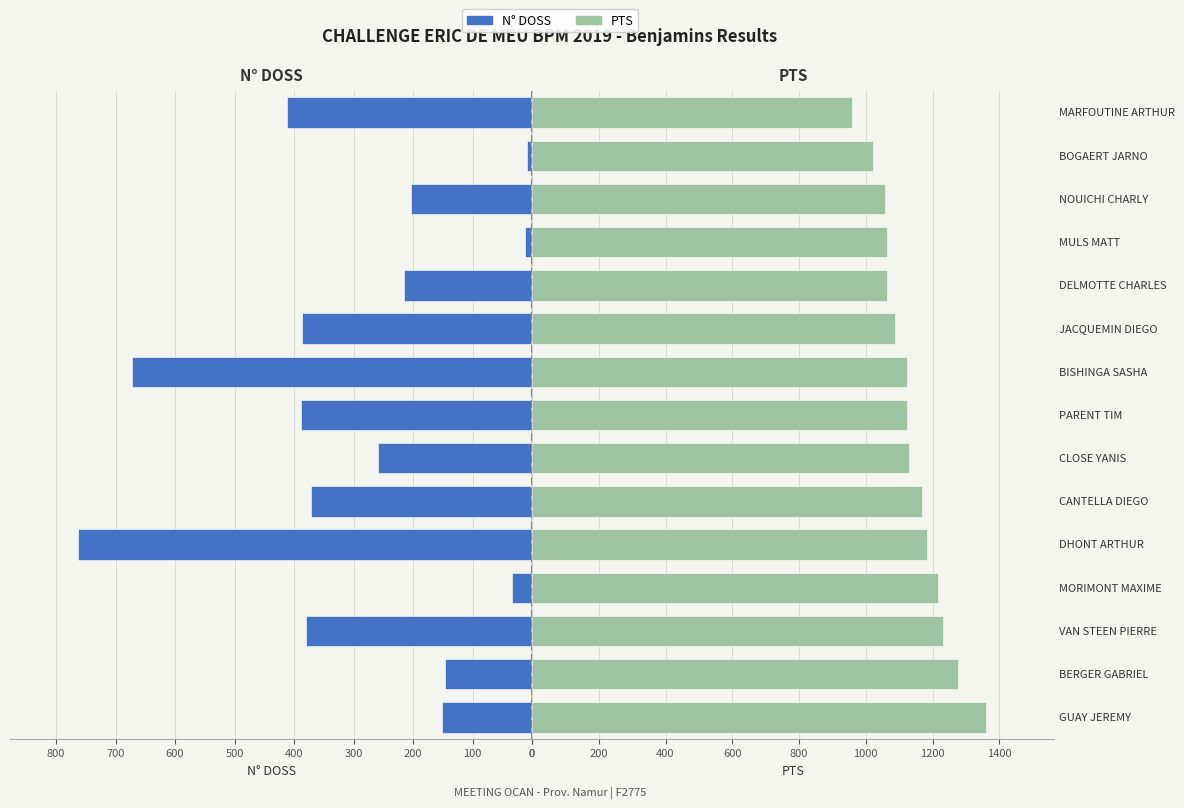

What are all the series names shown in the legend?

N° DOSS, PTS